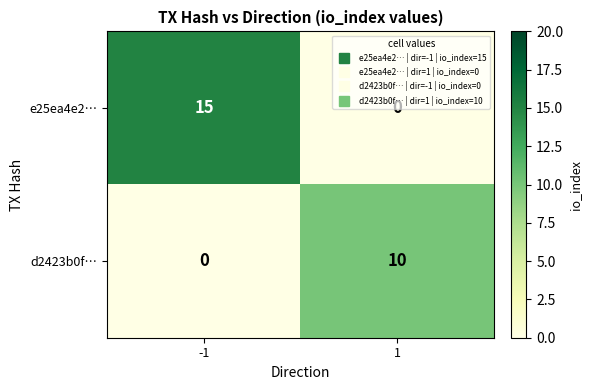

Rank the series by their average value, from highest to lowest.

e25ea4e2…, d2423b0f…